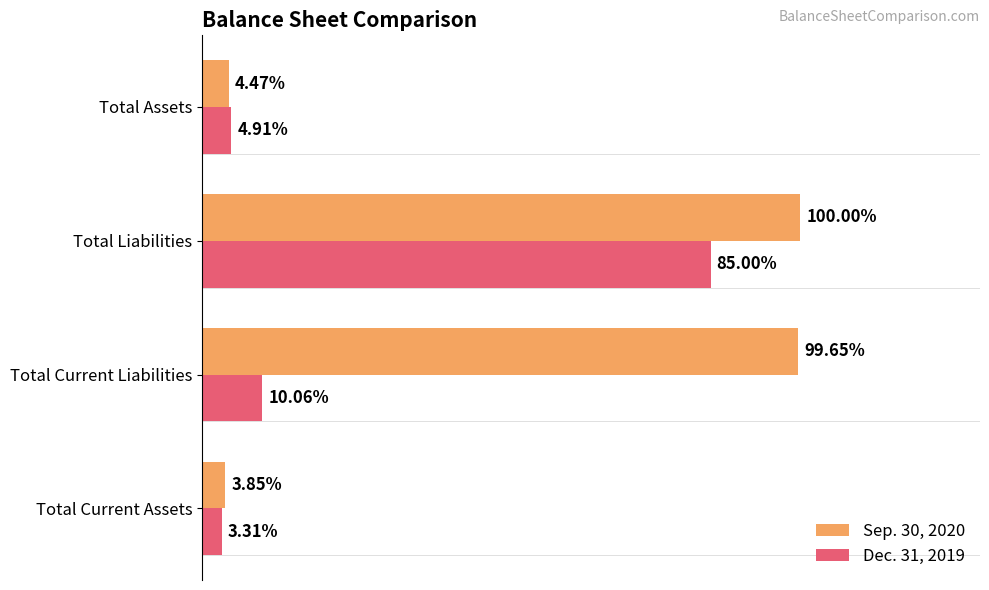

What are all the series names shown in the legend?

Sep. 30, 2020, Dec. 31, 2019